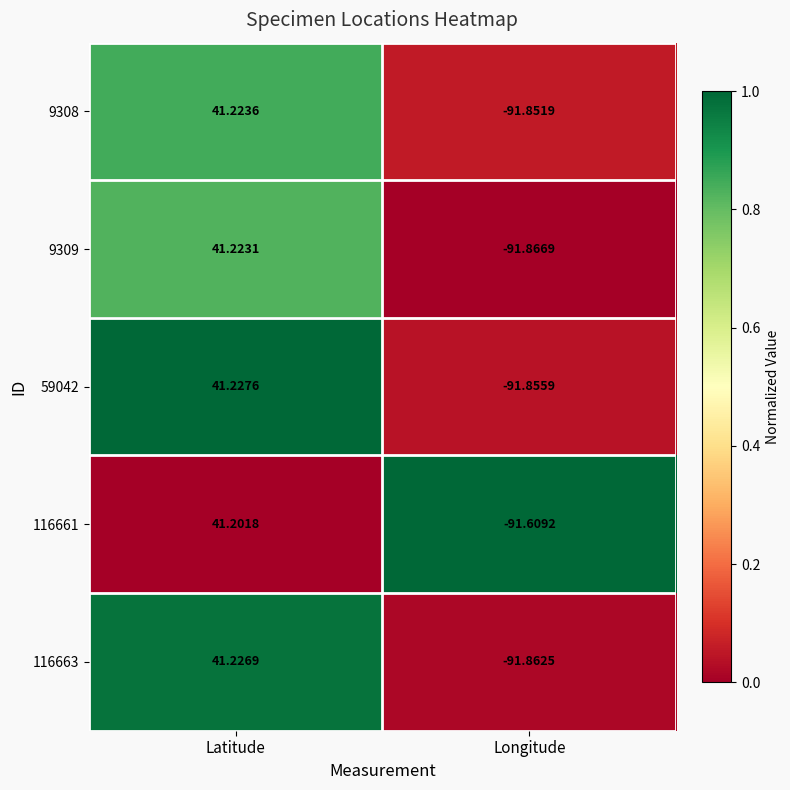

Is the value of 9309 at Latitude greater than the value of 116661 at Longitude?

Yes